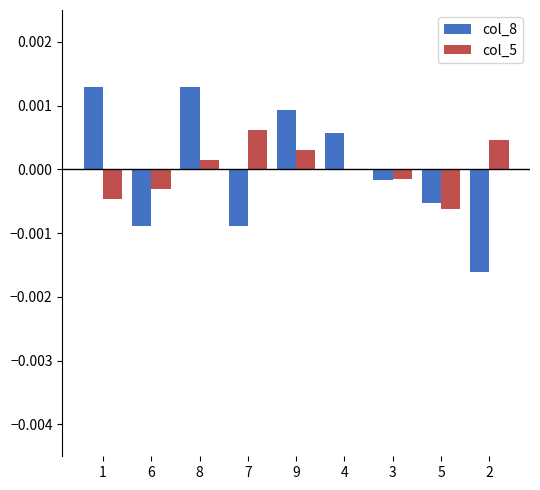

The col_8 series shows -0.0 at 3. True or false?

True